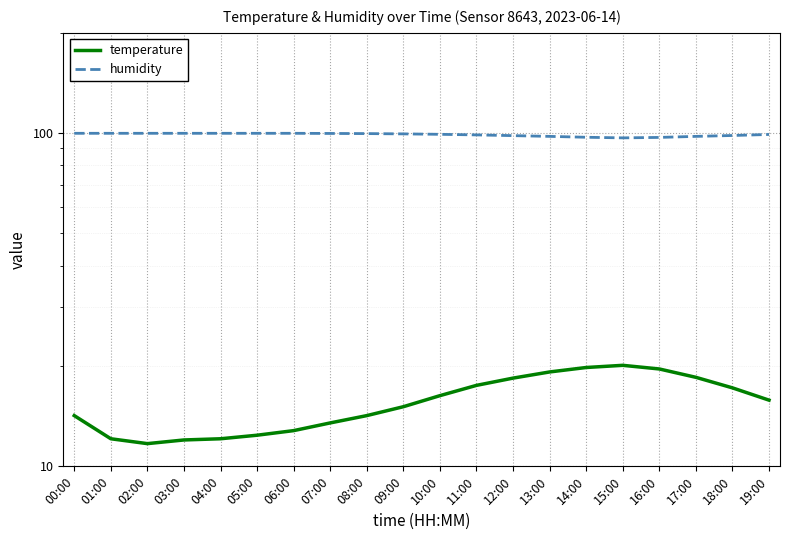

The value of humidity at 08:00 is 45.9. True or false?

False